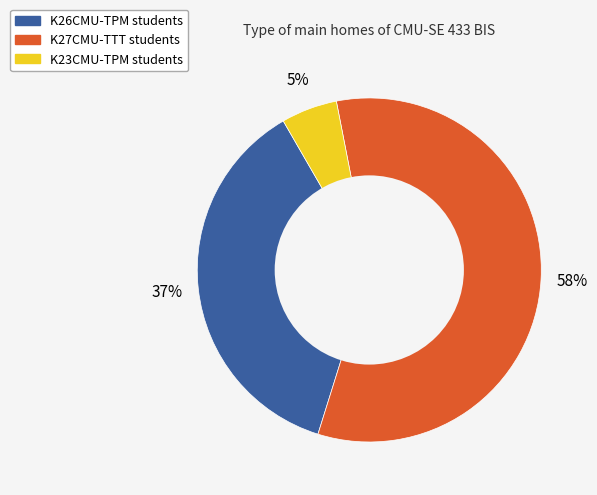

Do K26CMU-TPM and K23CMU-TPM together represent more than half of the pie?

No